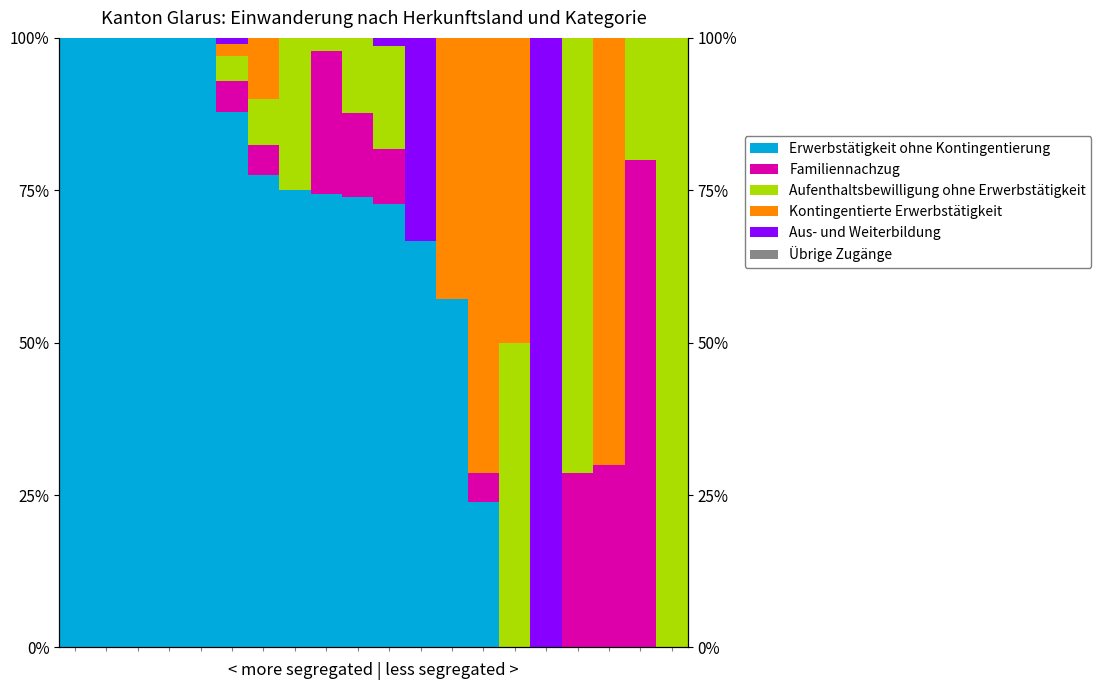

How many series are shown in this chart?

6